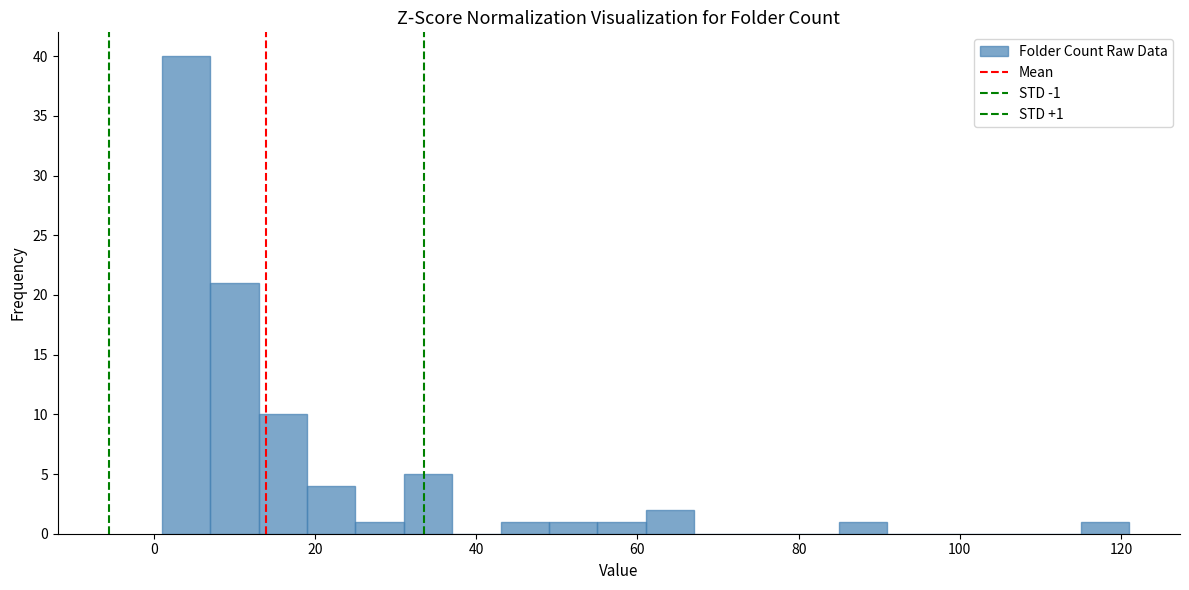

Around what value on the x-axis is the tallest bar? Give the approximate position of its centre, as read against the axis.

4